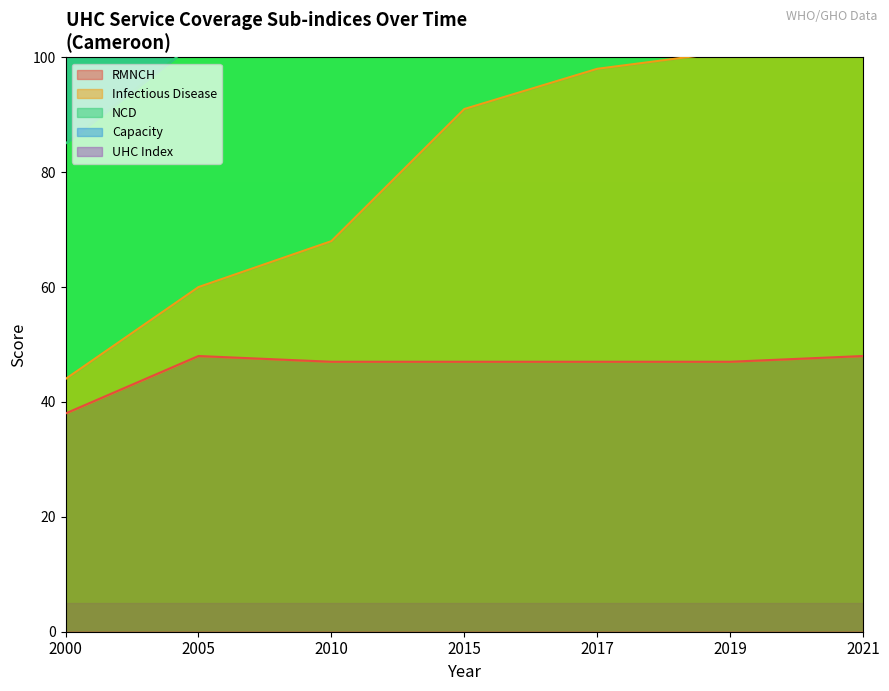

Reading right to left, extract all data points from this chart.

RMNCH: 48	47	47	47	47	48	38
Infectious Disease: 180	177	176	170	140	129	114
NCD: 153	150	146	138	113	103	85
UHC Index: 223	220	219	212	173	157	136